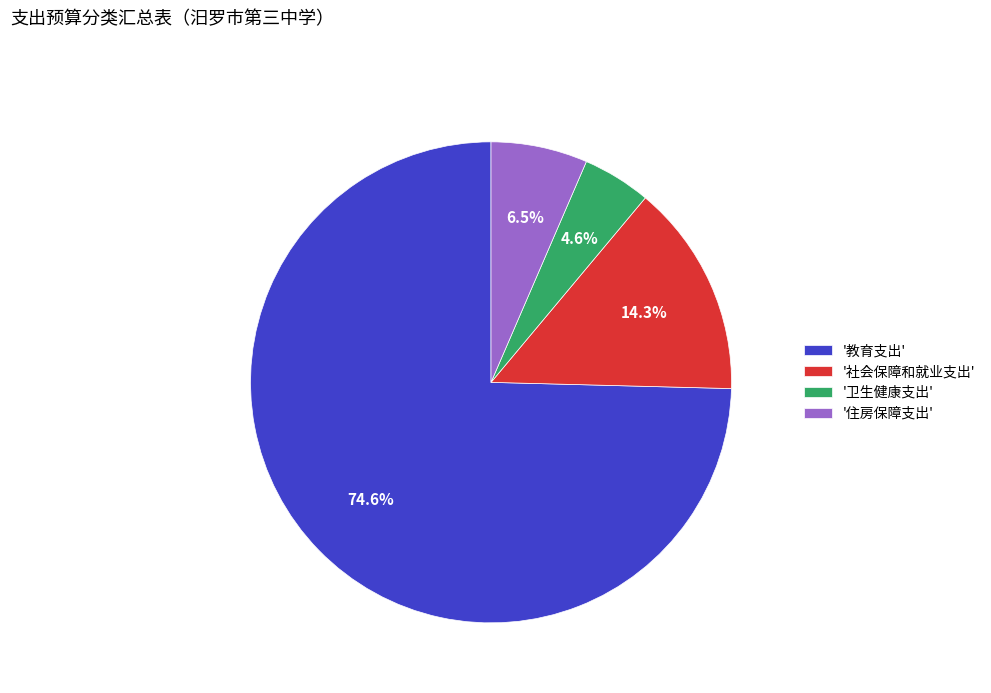

Do '住房保障支出' and '教育支出' together represent more than half of the pie?

Yes